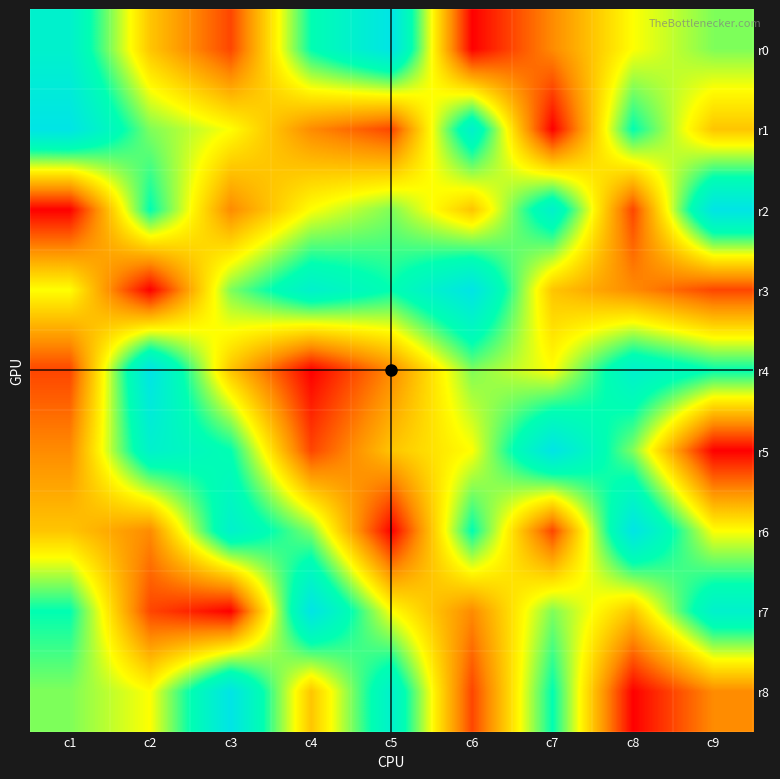

Which category has the lowest value across all series?

c6